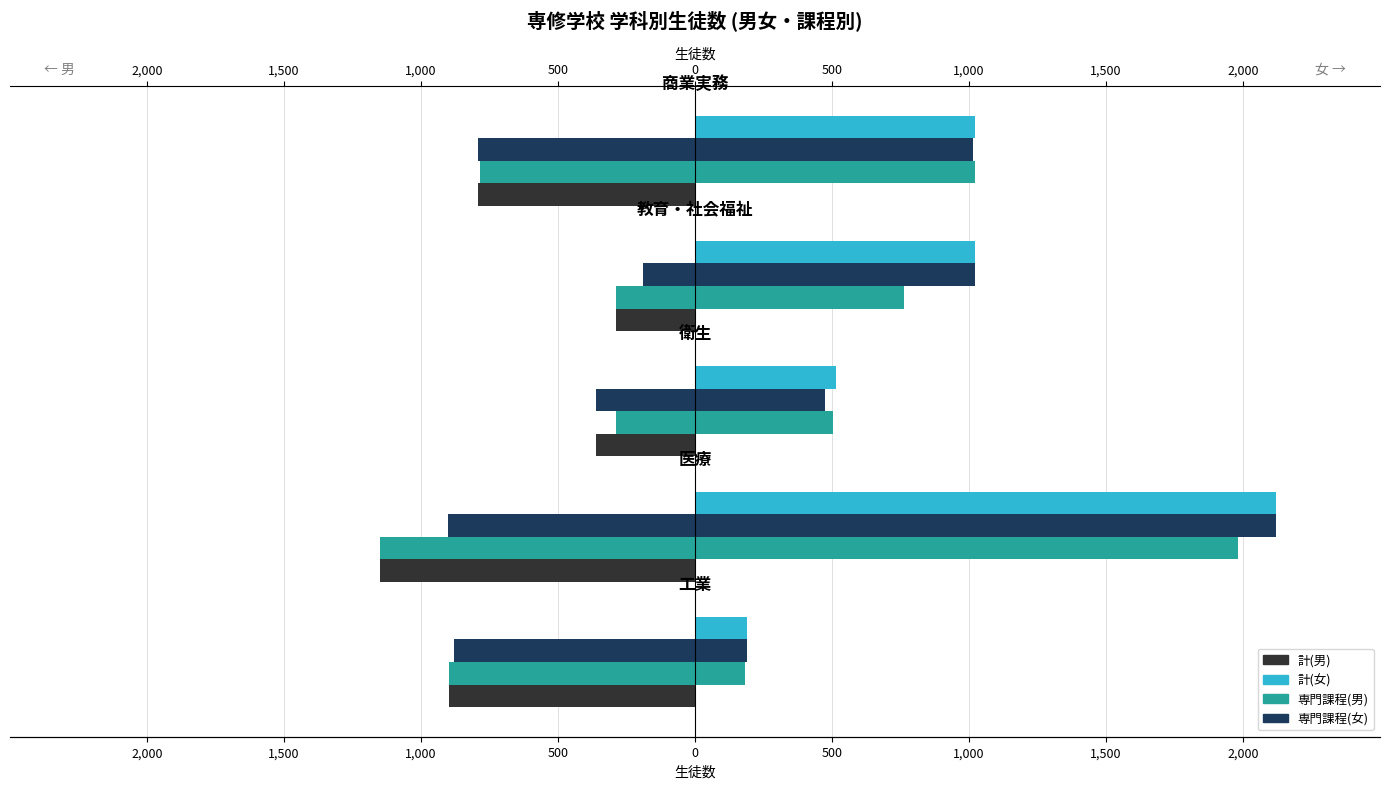

What is the label of the 3rd bar from the right?

1,000